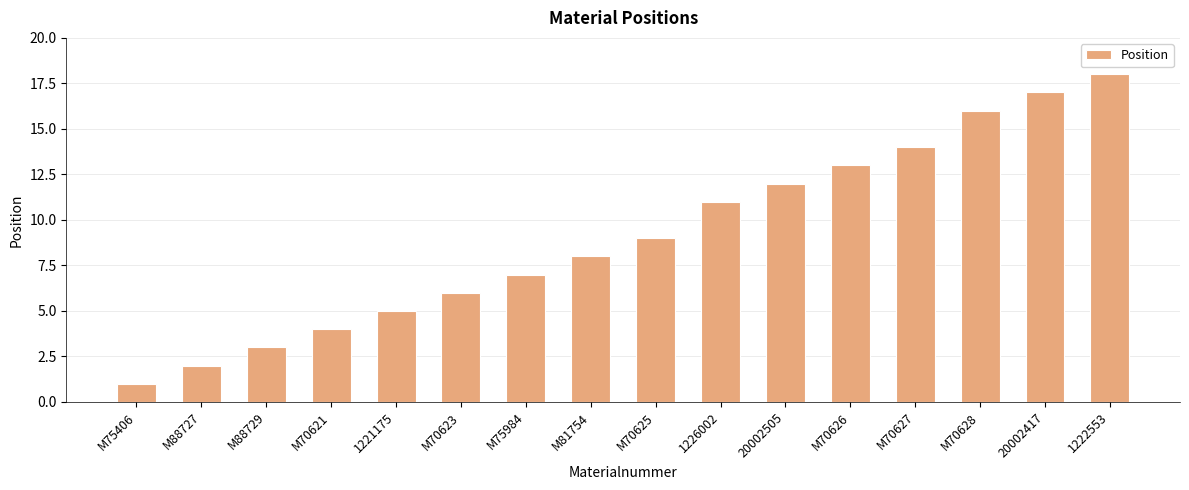

What is the maximum value shown in the chart?

18